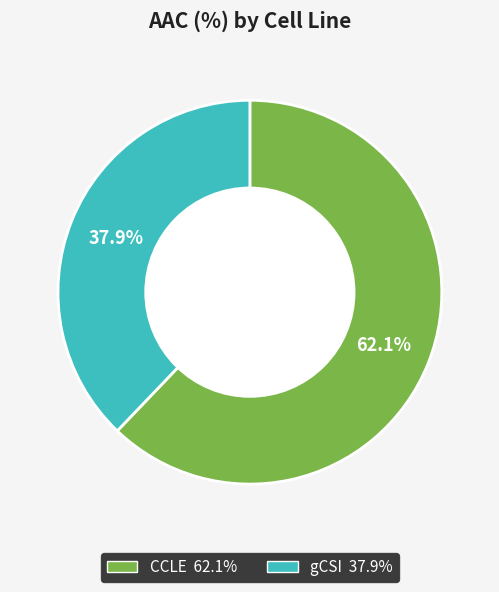

Which category has the smallest portion of the pie?

gCSI